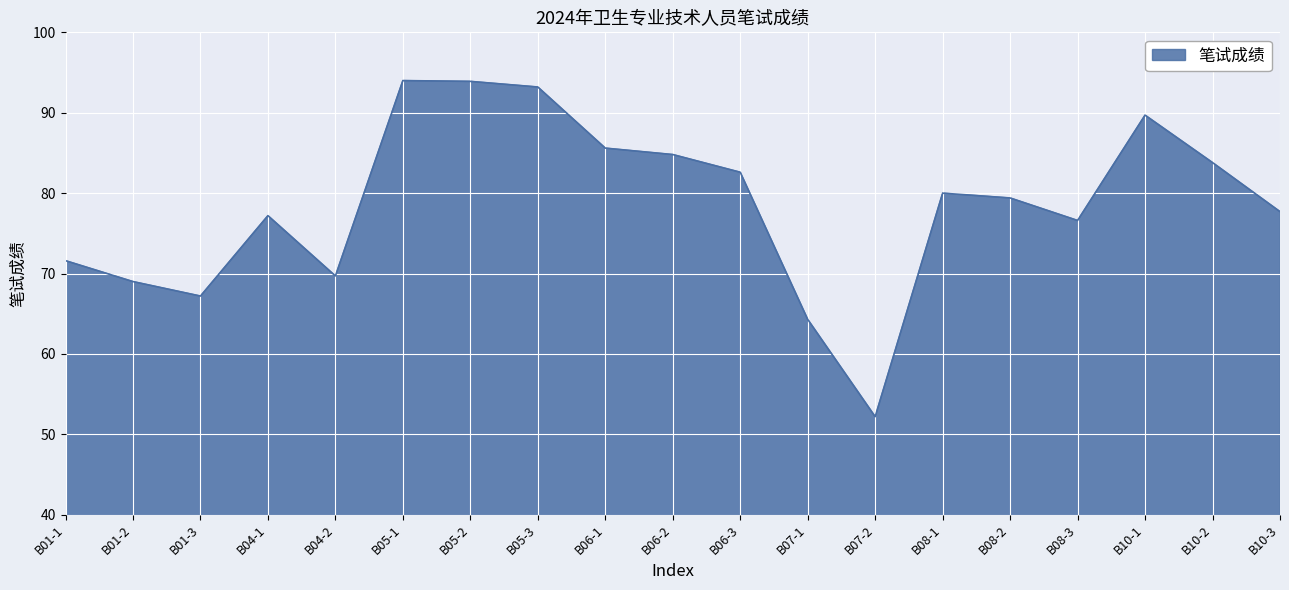

Which category has the lowest value across all series?

B07-2